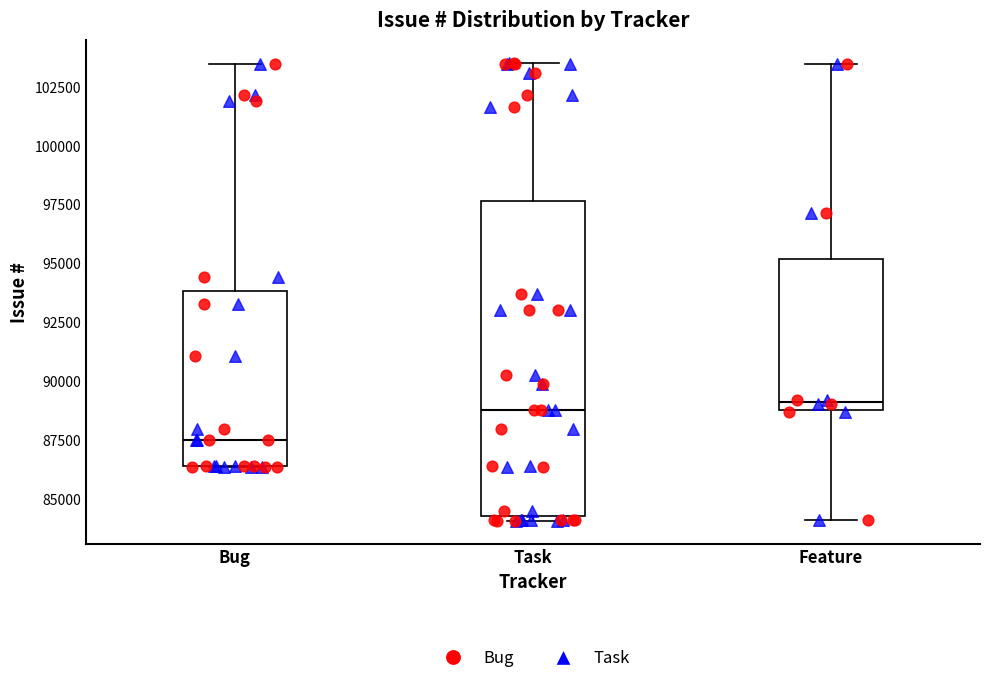

Which box is the tallest, from its lower edge to its upper edge?

Task